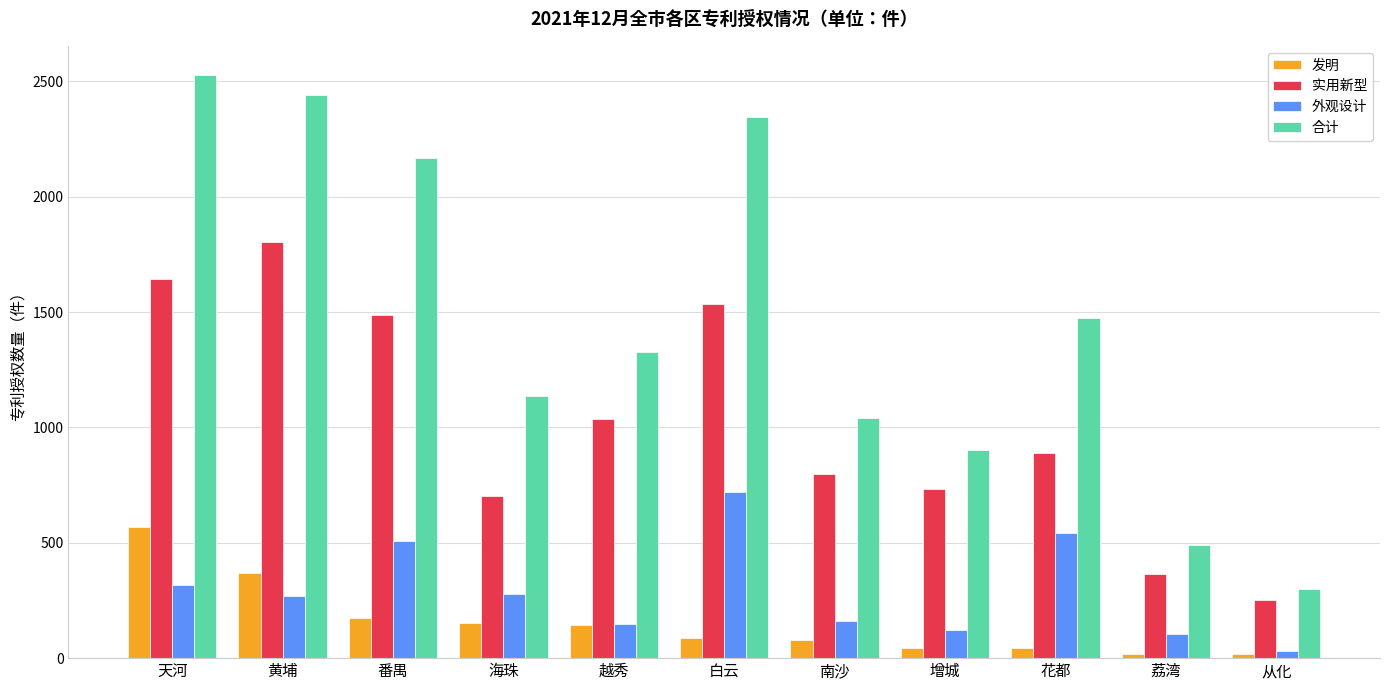

The value of 合计 at 白云 is 3407. True or false?

False